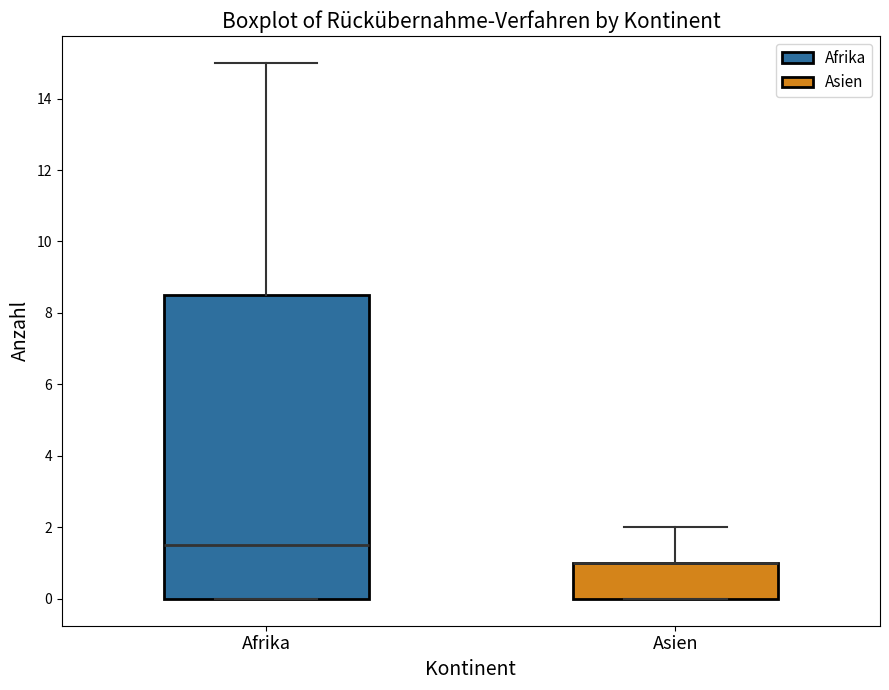

Reading left to right, transcribe this box plot: for each box, give where its median line is, the range the box spans, and where its two whiskers end, as read against the y-axis. The values are not printed on the chart, so give them approximately, as read against the axis.

Afrika: median 1.6, box 0.0 to 8.6, whiskers 0.0 to 15.0
Asien: median 1.0 (drawn on the box's upper edge), box 0.0 to 1.0, whiskers 0.0 to 2.0